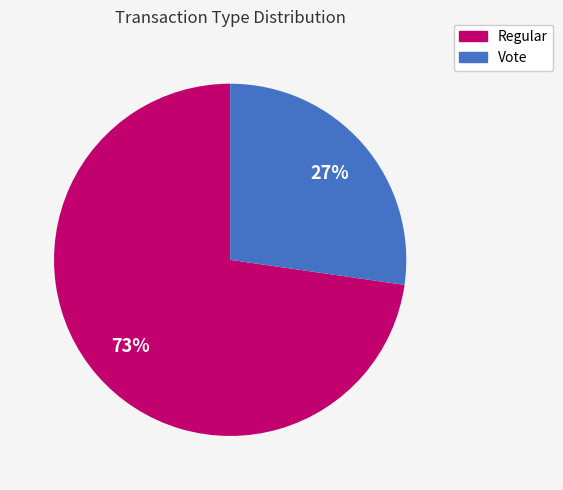

Count the number of slices in the pie.

2